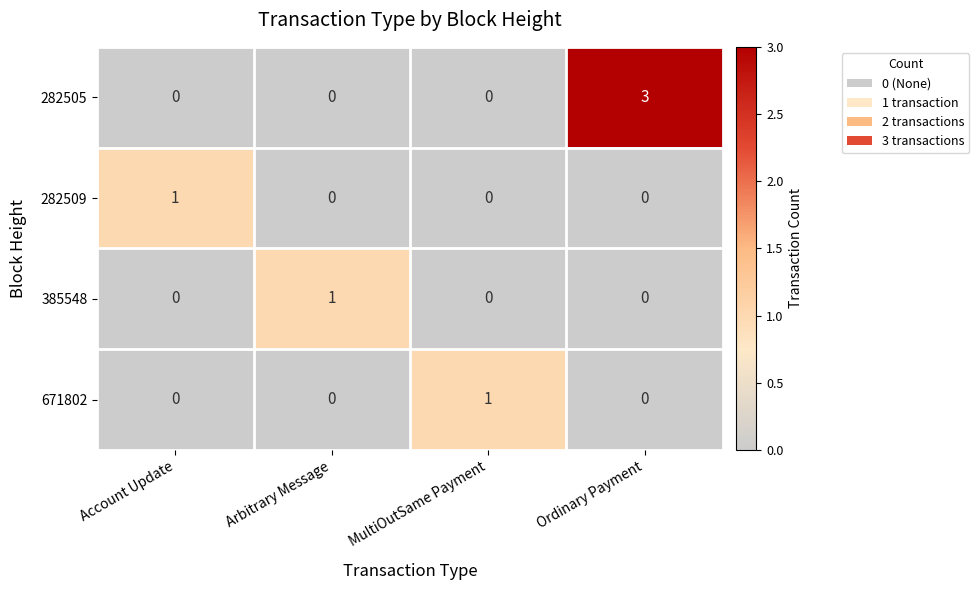

Which series has the largest total across all categories?

282505